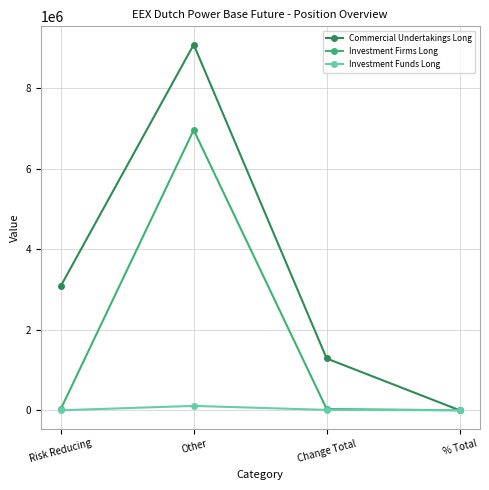

What is the value of the Commercial Undertakings Long point at the 3rd from the left?

1287490.0